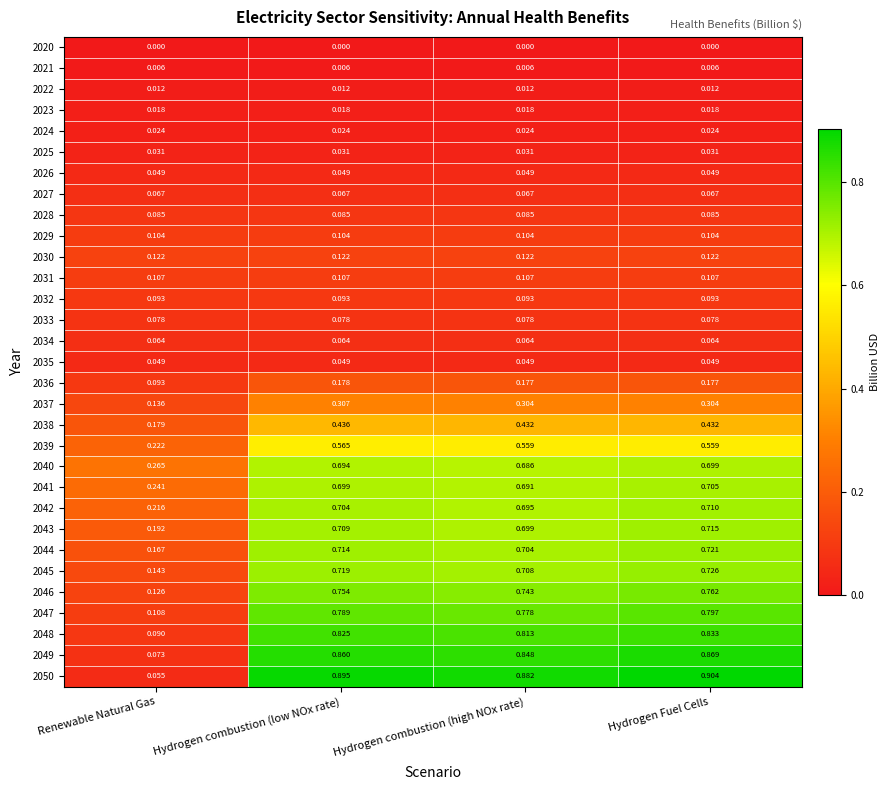

List the labels in order of 2049 value, largest first.

Hydrogen Fuel Cells, Hydrogen combustion (low NOx rate), Hydrogen combustion (high NOx rate), Renewable Natural Gas